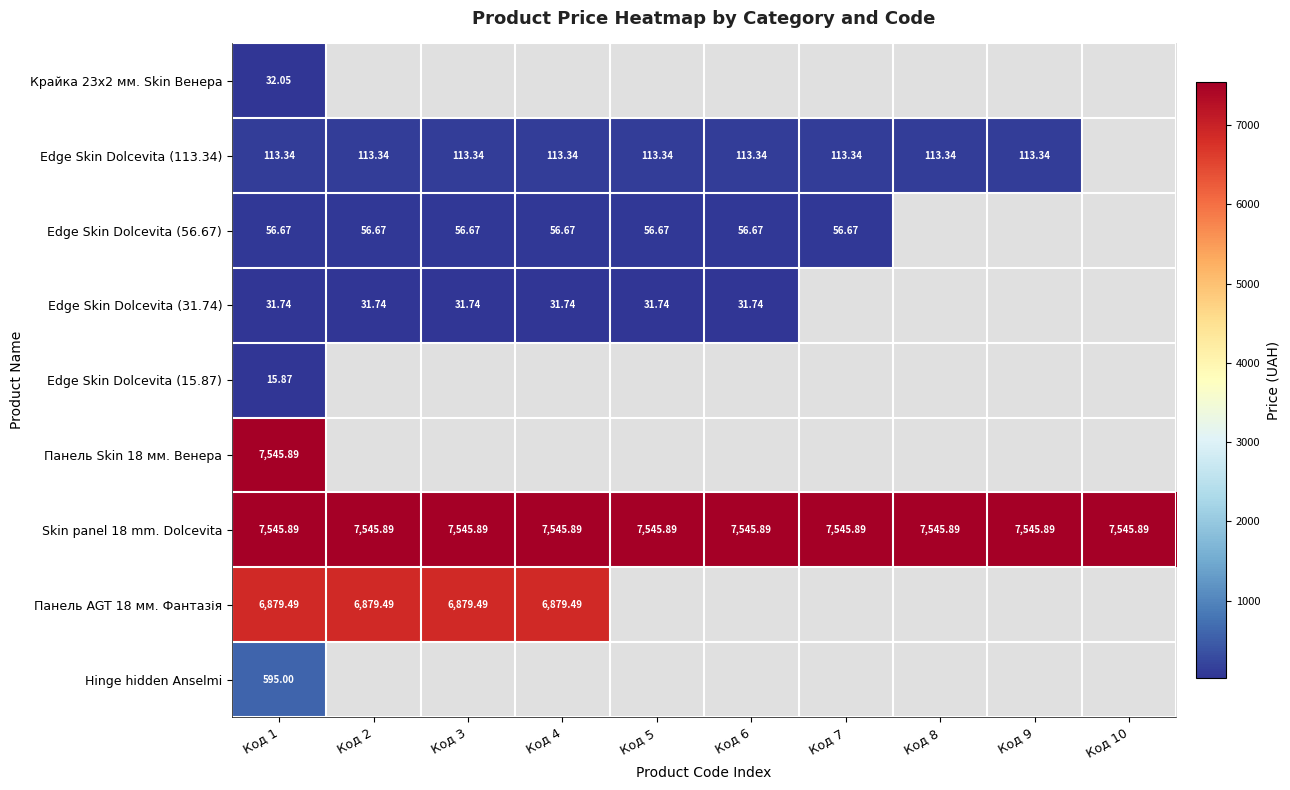

Is the value of Edge Skin Dolcevita (113.34) at Код 5 greater than the value of Панель Skin 18 мм. Венера at Код 8?

No